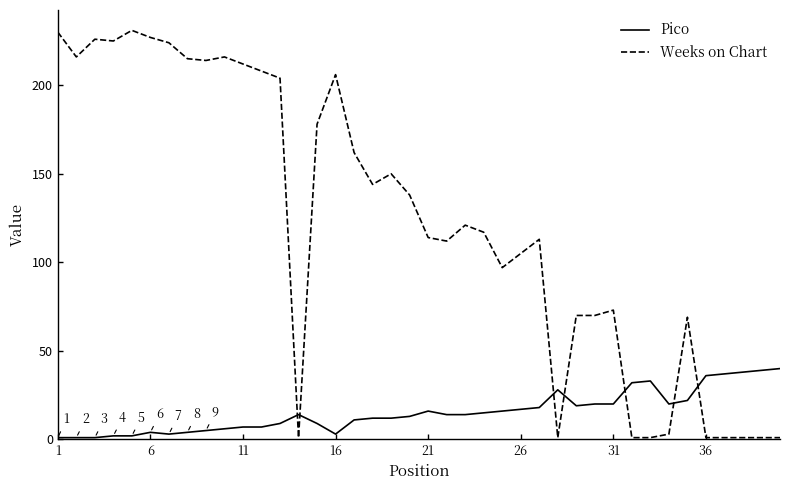

Count the number of categories in the chart.

40